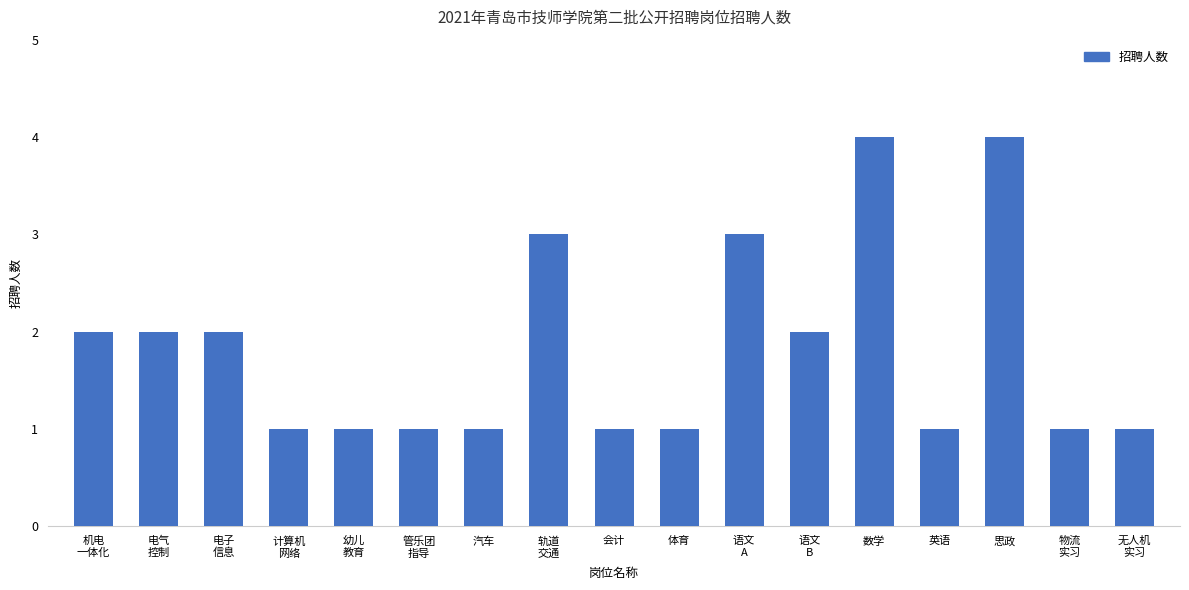

Reading right to left, transcribe all the data shown in this chart.

无人机
实习=1	物流
实习=1	思政=4	英语=1	数学=4	语文
B=2	语文
A=3	体育=1	会计=1	轨道
交通=3	汽车=1	管乐团
指导=1	幼儿
教育=1	计算机
网络=1	电子
信息=2	电气
控制=2	机电
一体化=2